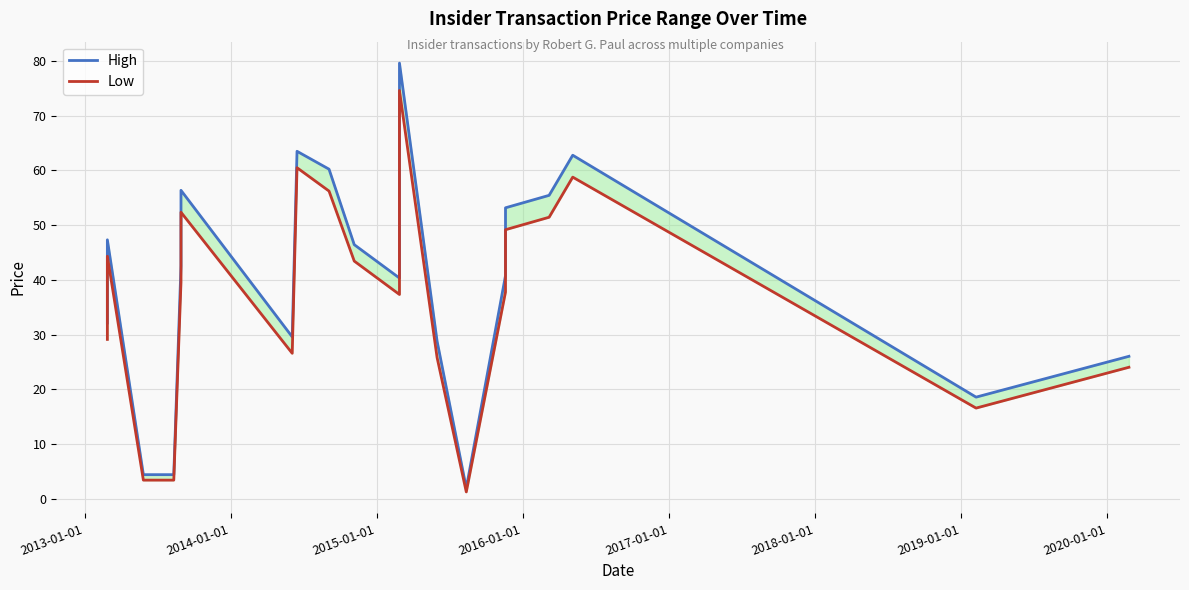

List the series in order of their overall mean, lowest first.

Low, High